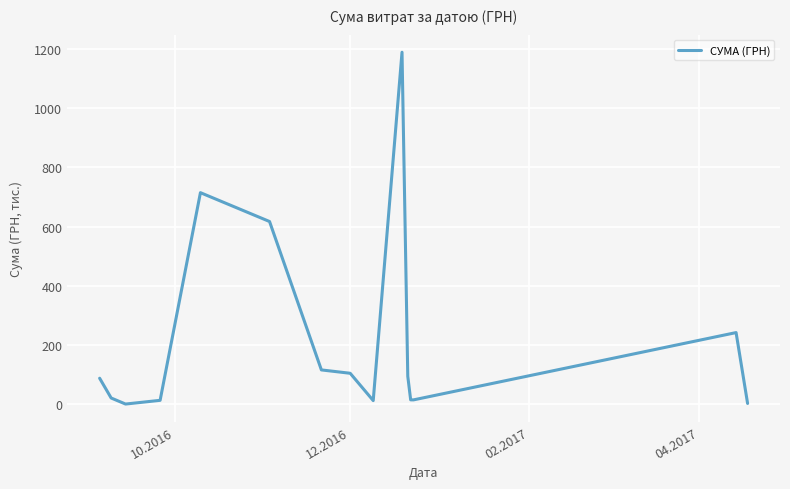

What is the maximum value shown in the chart?

1189.2